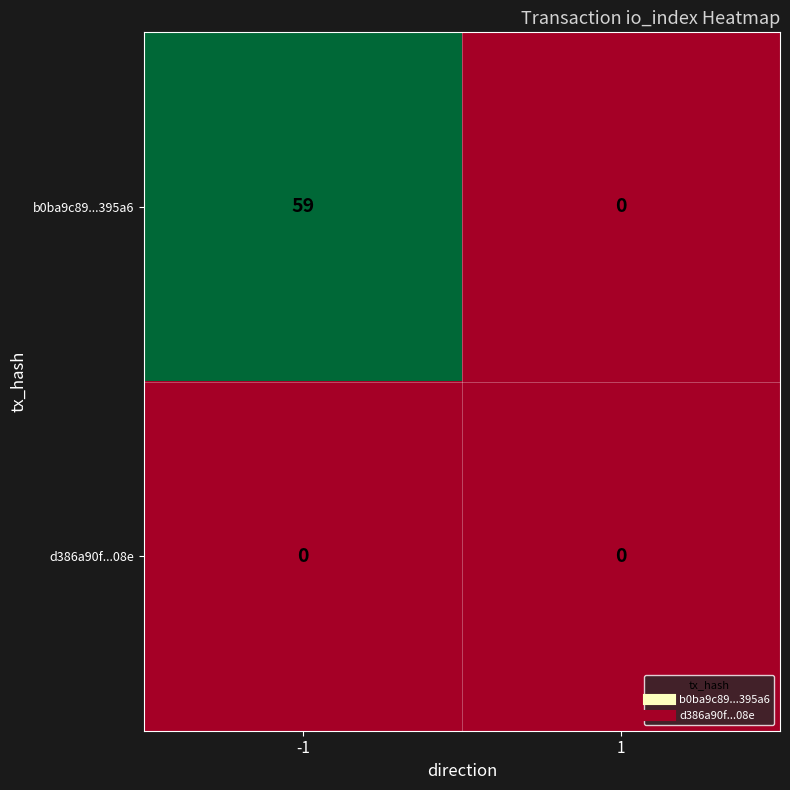

What is the greatest value displayed?

59